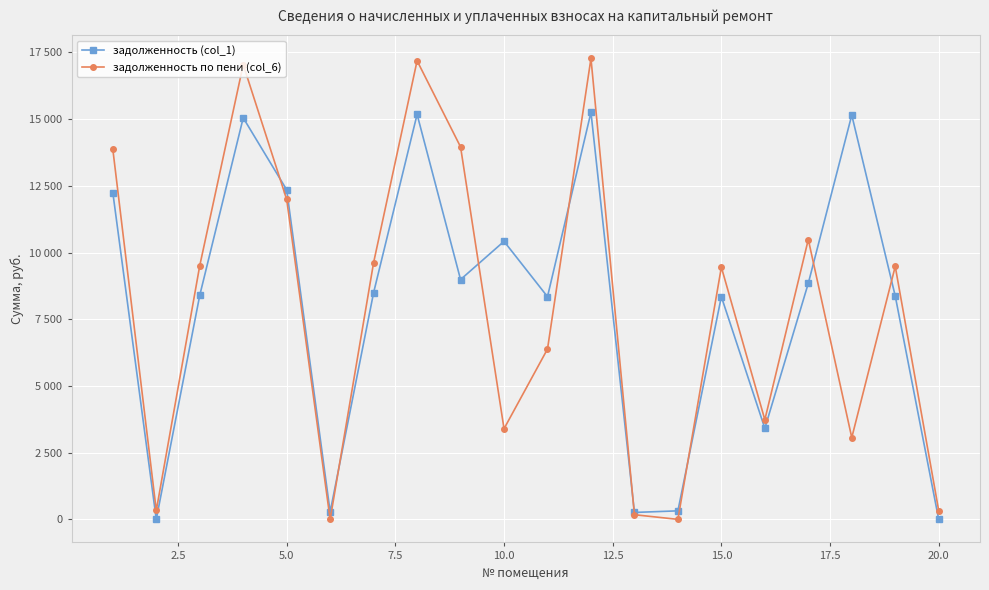

What are all the series names shown in the legend?

задолженность (col_1), задолженность по пени (col_6)